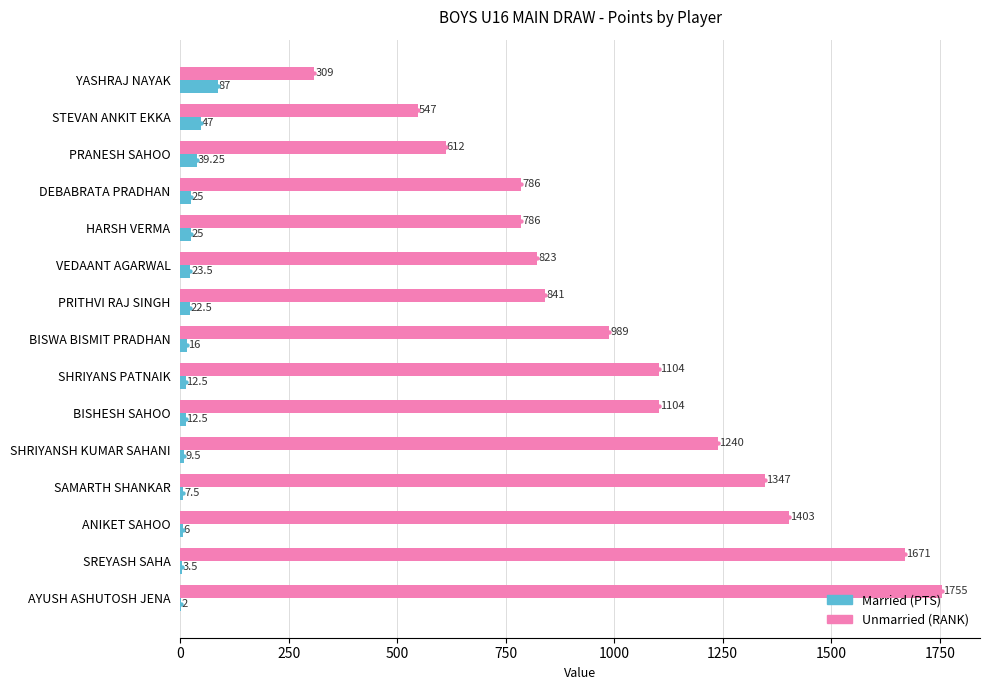

What is the total value across all series at AYUSH ASHUTOSH JENA?

1757.0